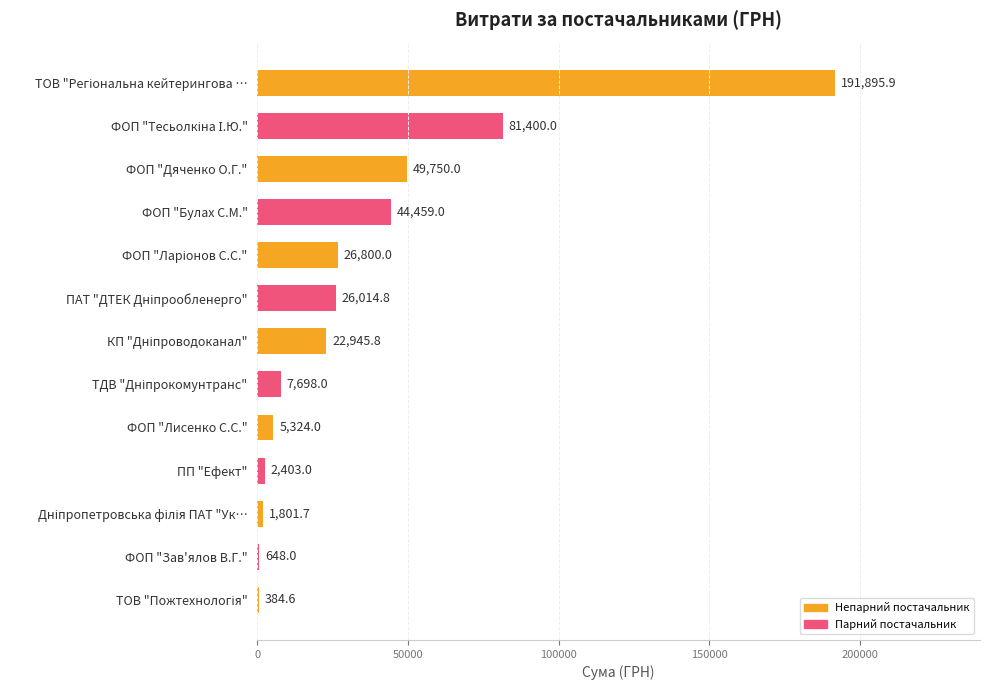

What is the greatest value displayed?

191895.9